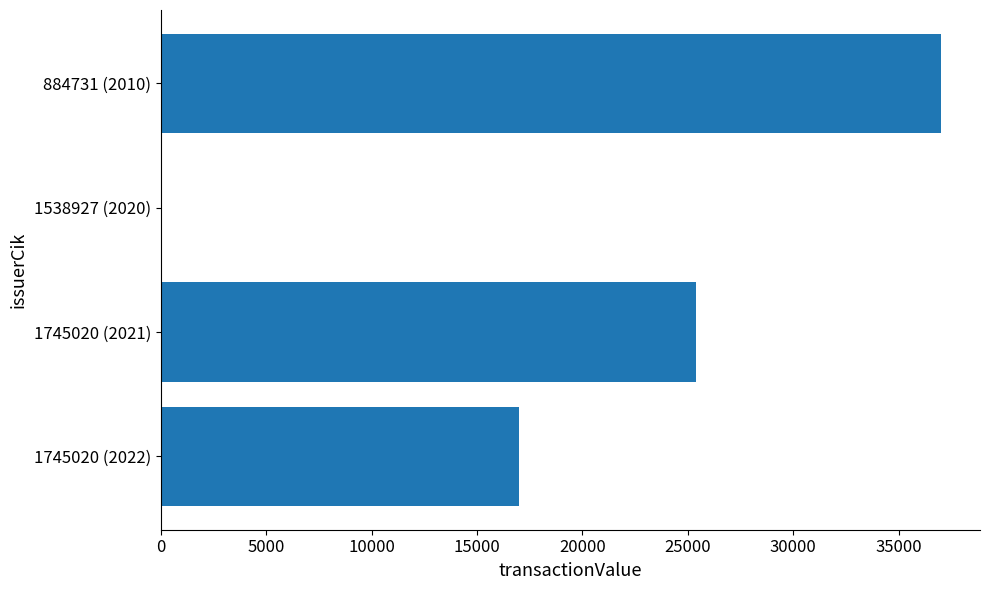

Reading top to bottom, extract all data points from this chart.

884731 (2010)=37000	1538927 (2020)=0	1745020 (2021)=25381	1745020 (2022)=16995